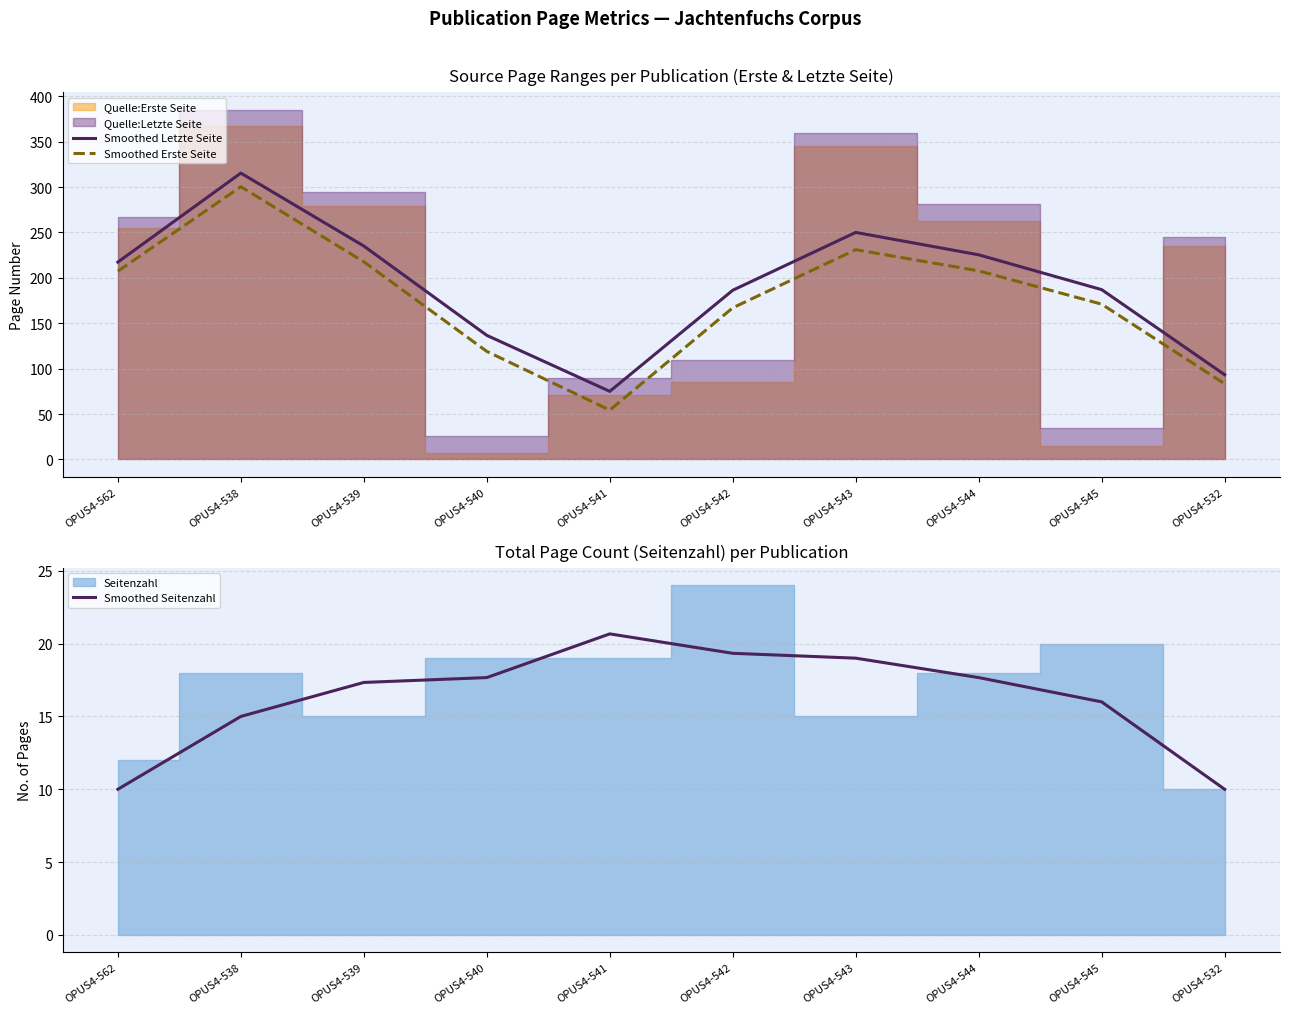

Which has a higher value, OPUS4-540 or OPUS4-538?

OPUS4-538